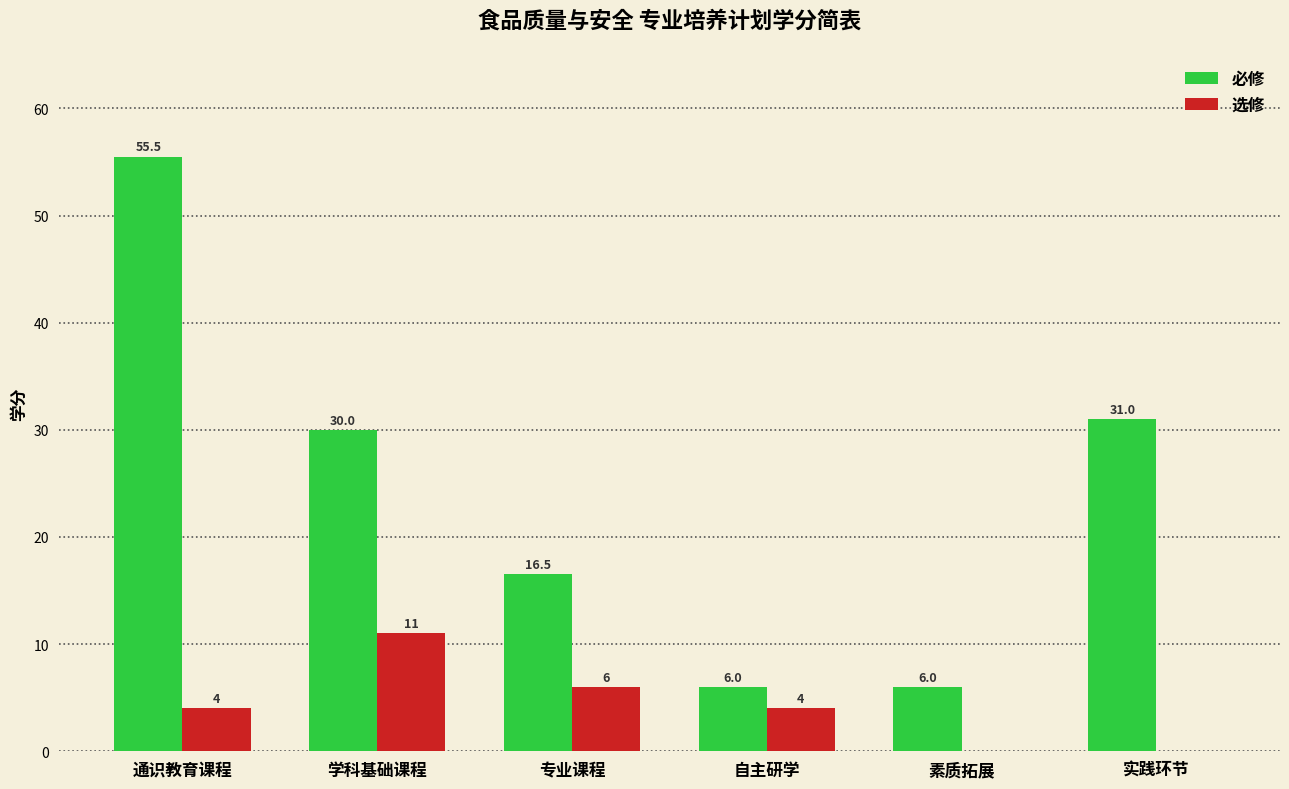

What value does the 必修 series have at 实践环节?

31.0